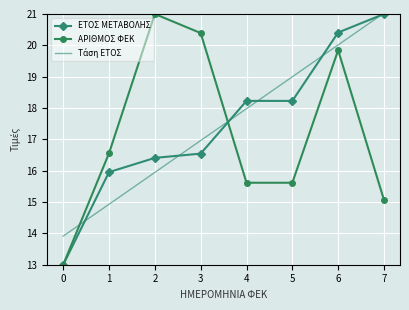

How many series are shown in this chart?

3